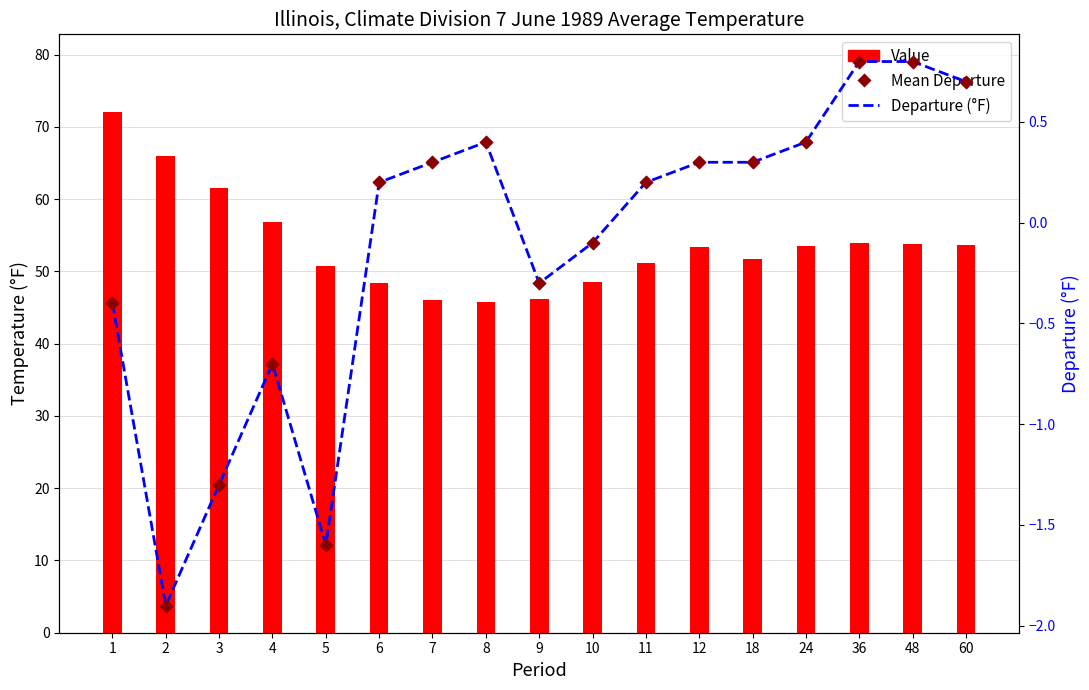

At which category is the sum across all series the highest?

1